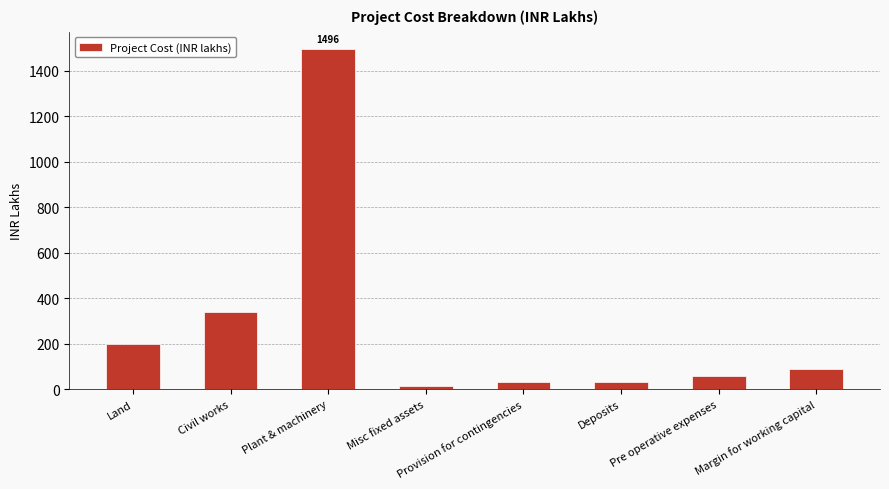

What is the difference between the maximum and second lowest values?

1467.3